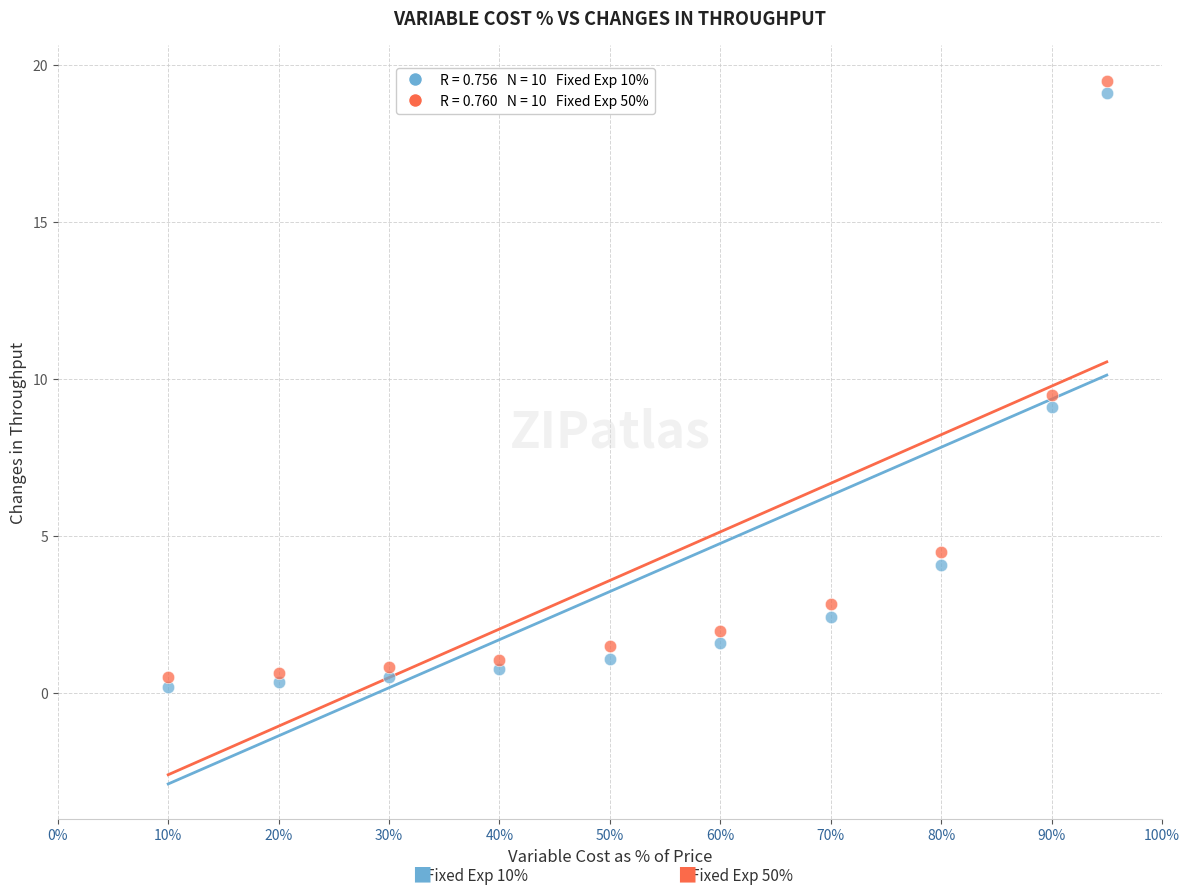

Across all data points, what is the range of X values (max minus min)?

0.8